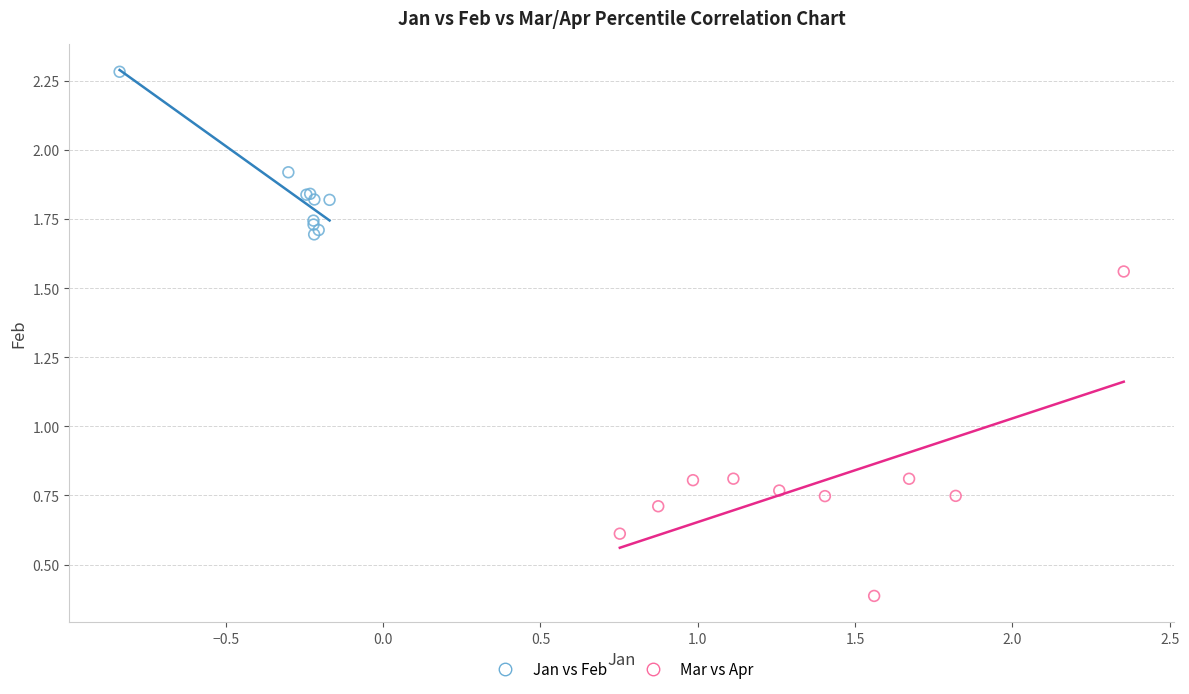

Which series reaches the minimum Y coordinate?

Mar vs Apr